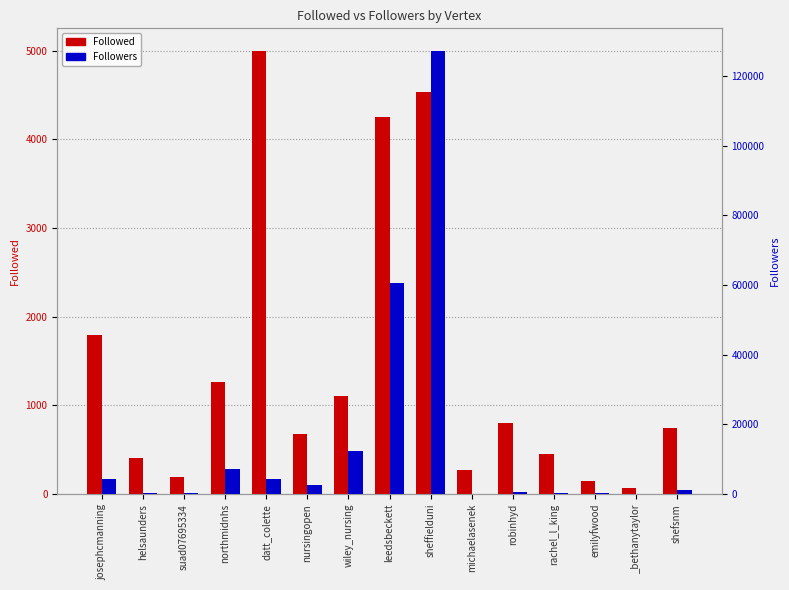

Which series has the largest total across all categories?

Followers